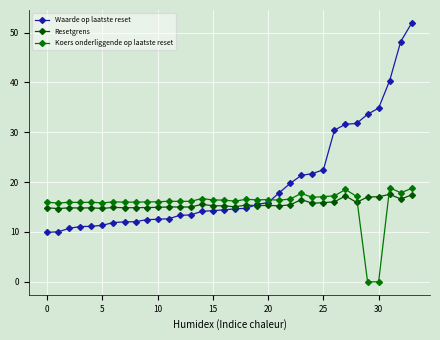

How many distinct data groups are displayed?

3